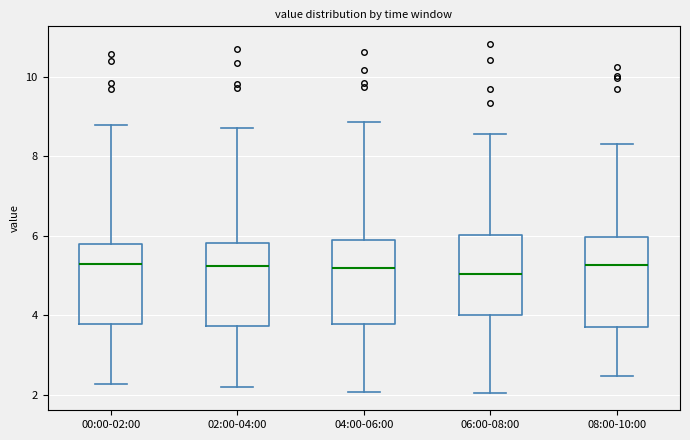

Reading left to right, transcribe this box plot: for each box, give where its median line is, the range the box spans, and where its two whiskers end, as read against the y-axis. The values are not printed on the chart, so give them approximately, as read against the axis.

00:00-02:00: median 5.2, box 3.8 to 5.8, whiskers 2.2 to 8.8
02:00-04:00: median 5.2, box 3.8 to 5.8, whiskers 2.2 to 8.8
04:00-06:00: median 5.2, box 3.8 to 5.8, whiskers 2.0 to 8.8
06:00-08:00: median 5.0, box 4.0 to 6.0, whiskers 2.0 to 8.6
08:00-10:00: median 5.2, box 3.8 to 6.0, whiskers 2.4 to 8.4